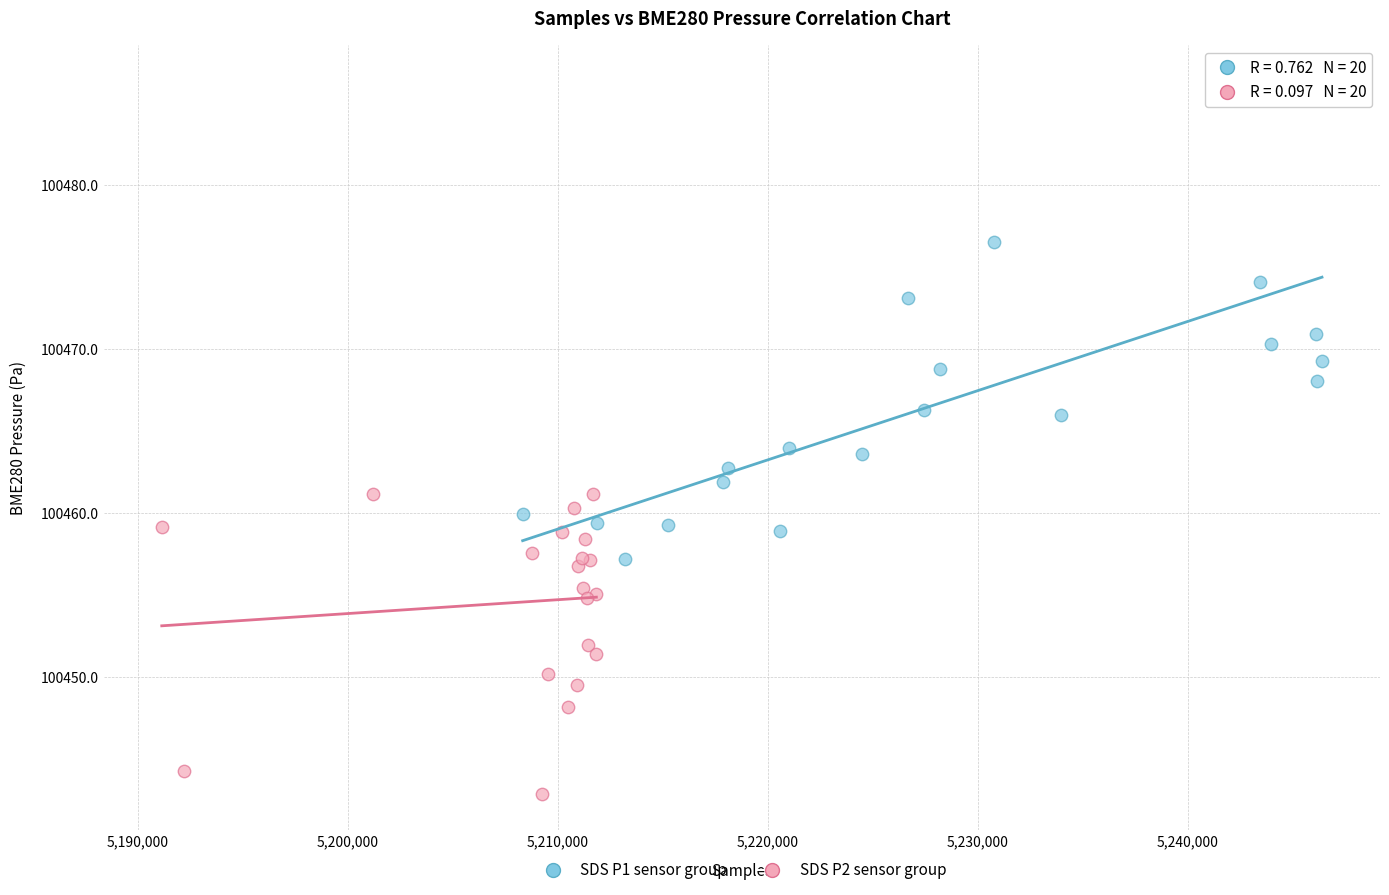

Which series reaches the minimum Y coordinate?

SDS P2 sensor group